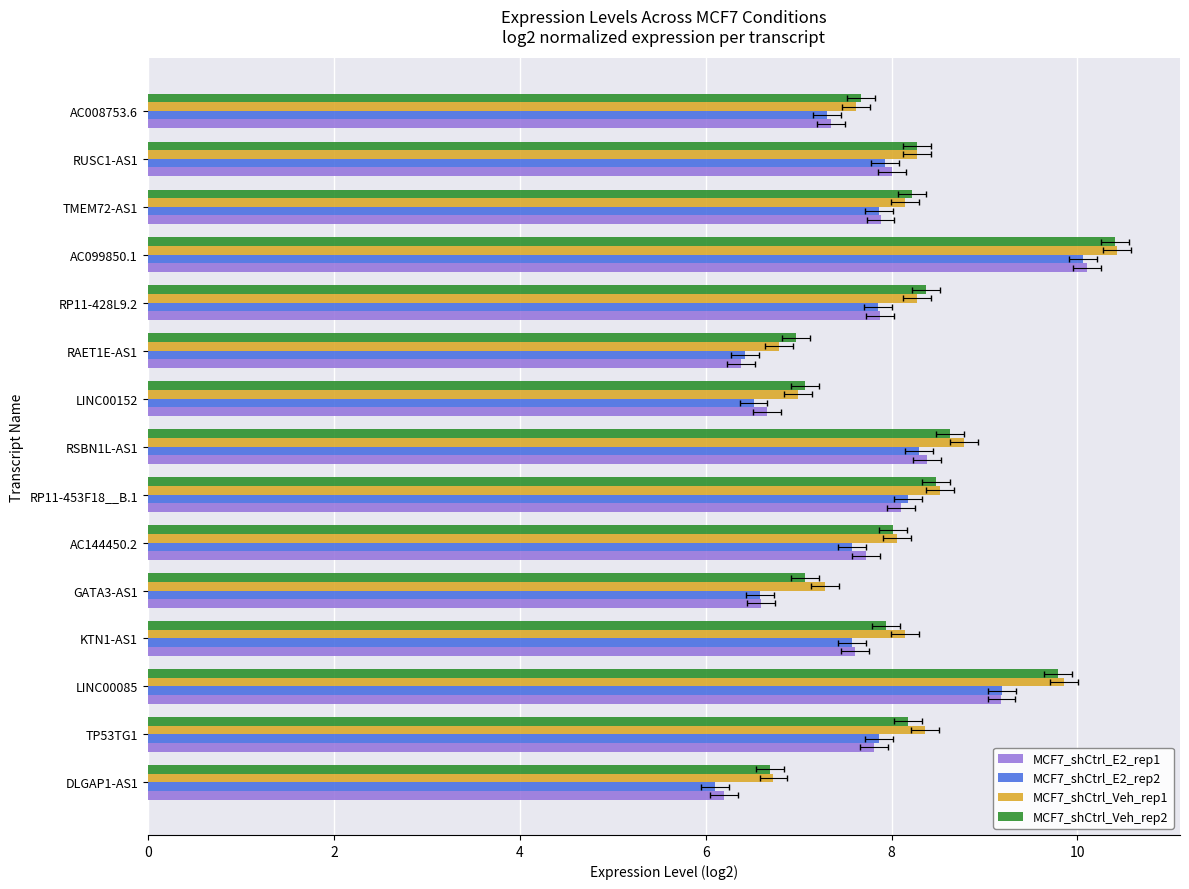

At LINC00085, list the series in order from smallest to largest.

MCF7_shCtrl_E2_rep1, MCF7_shCtrl_E2_rep2, MCF7_shCtrl_Veh_rep2, MCF7_shCtrl_Veh_rep1